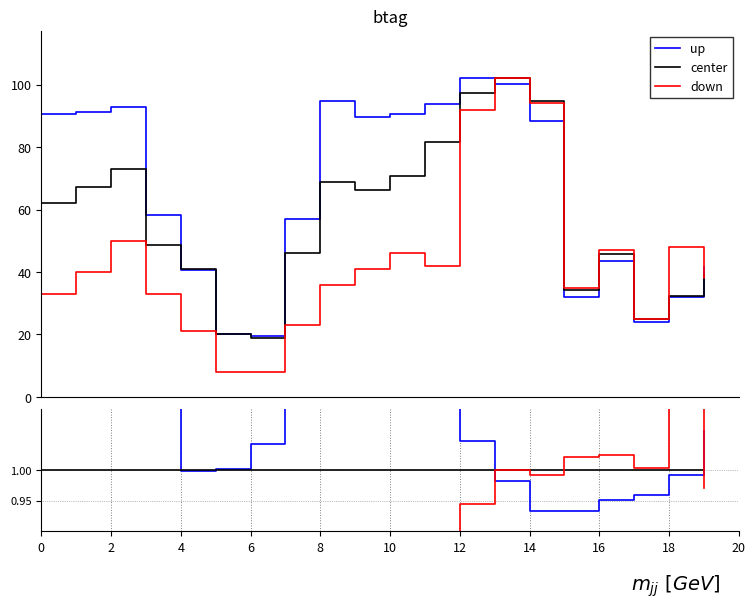

At how many categories does at least one series exceed 1?

17